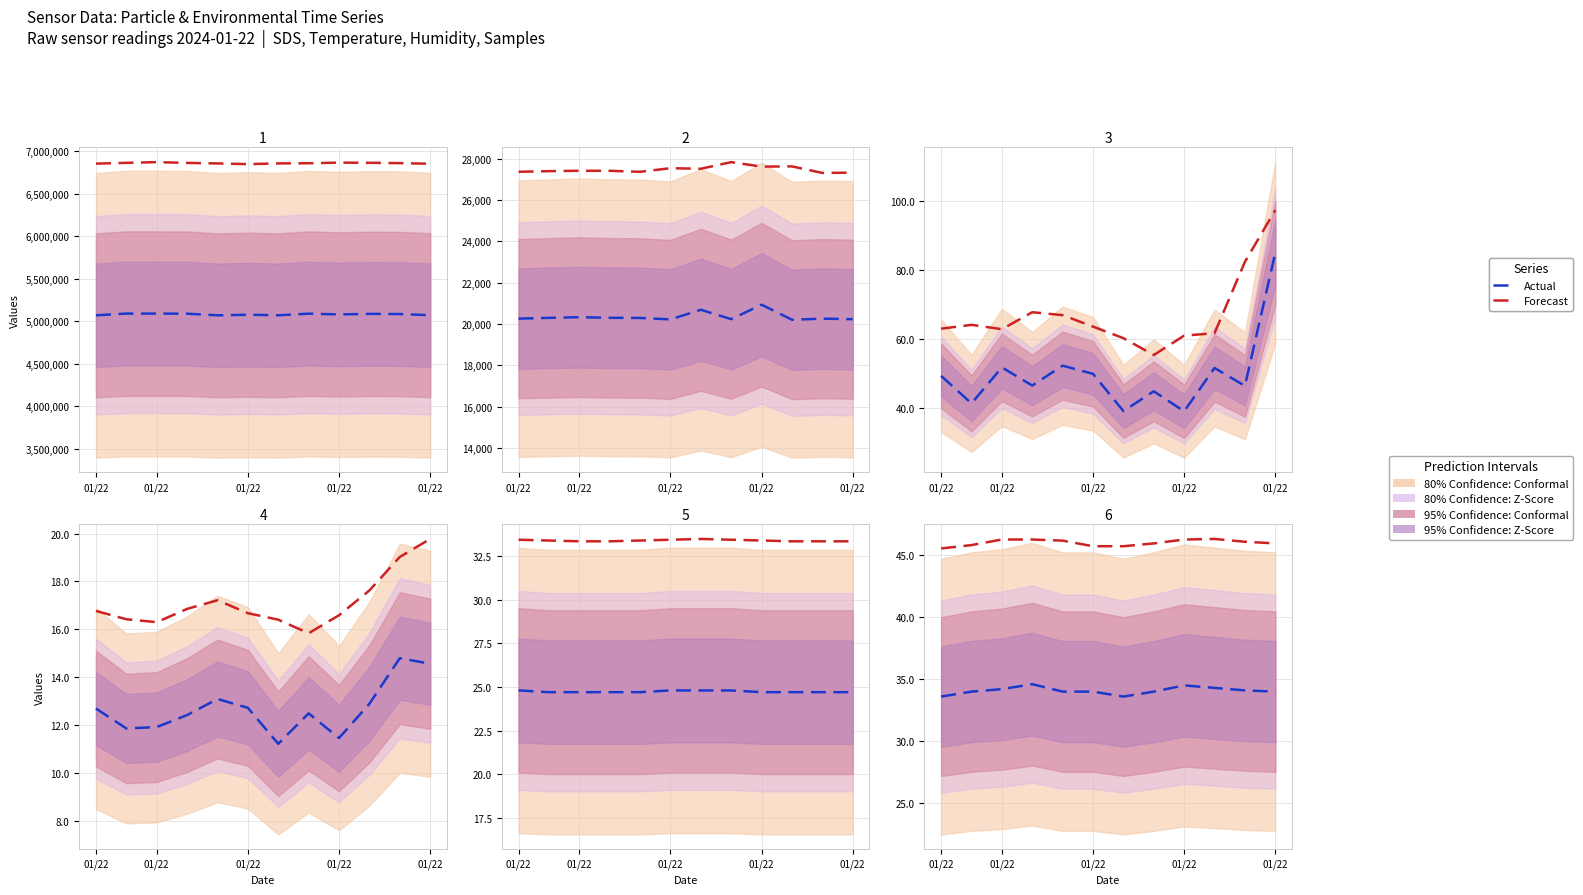

What is the difference between the second highest and second lowest values in the Forecast series?

0.5